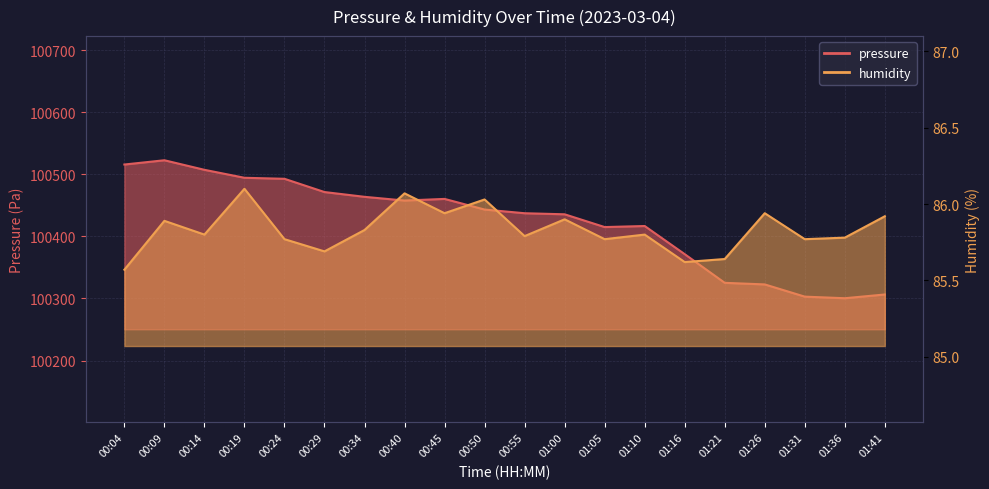

Is it true that pressure equals 100437.3 at 00:55?

True